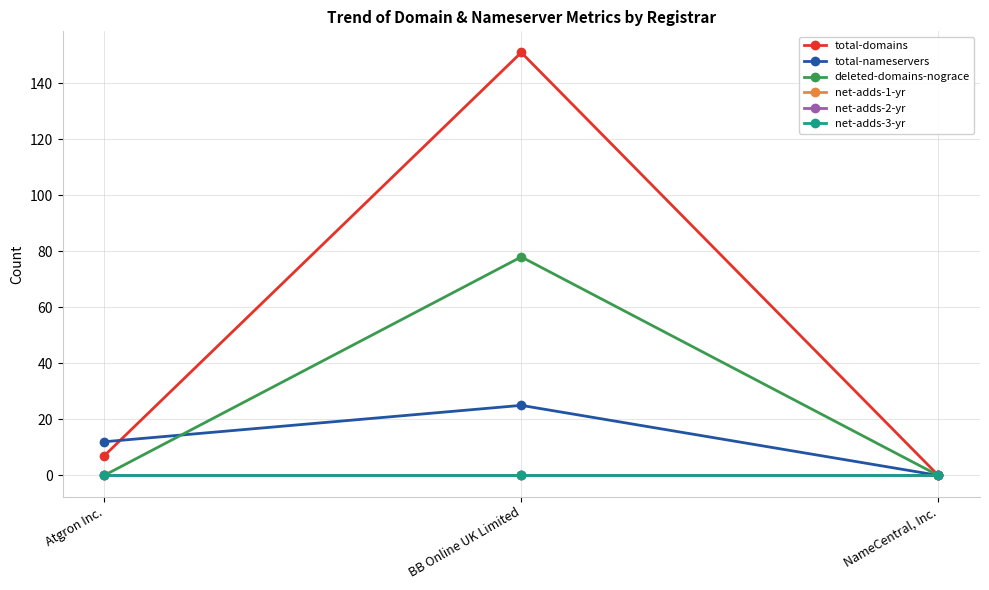

What is the difference between the highest and lowest values at BB Online UK Limited?

151